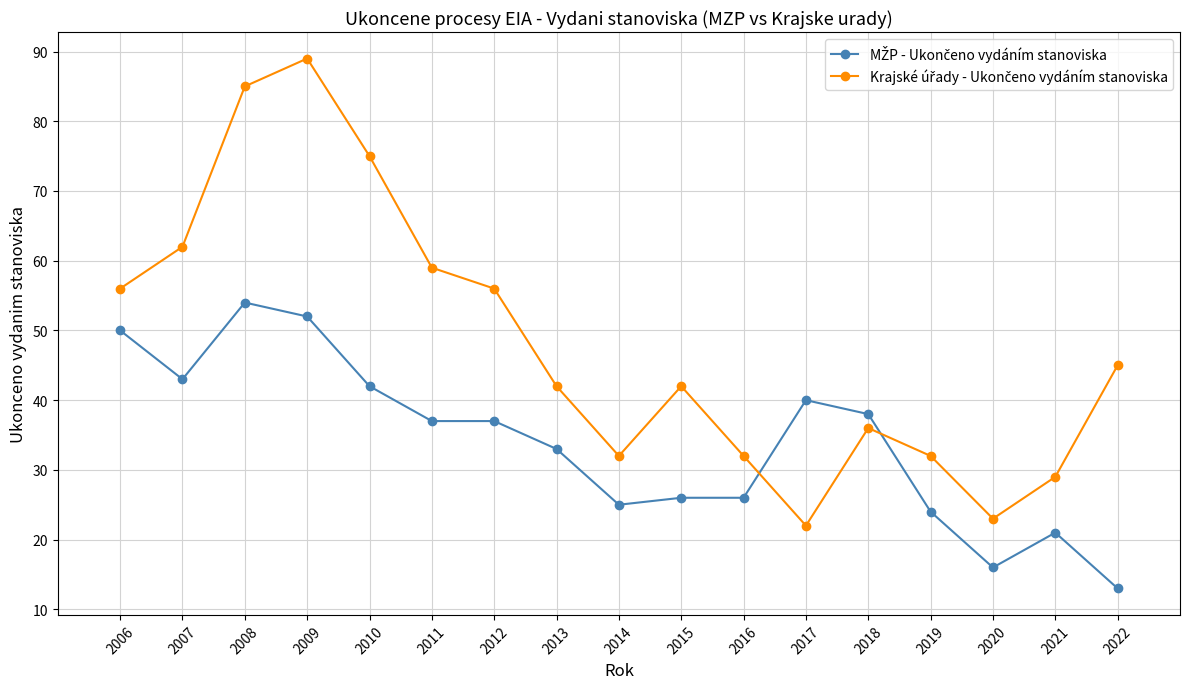

What is the total value across all series at 2017?

62